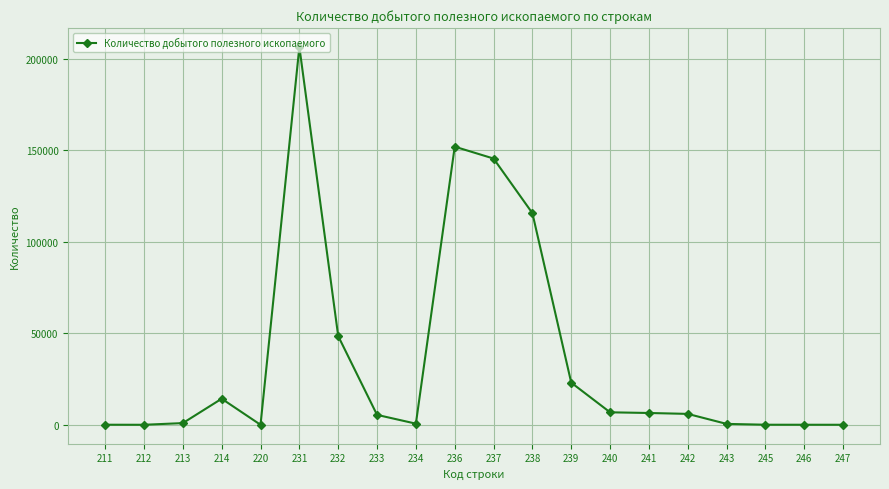

What is the average value?

36623